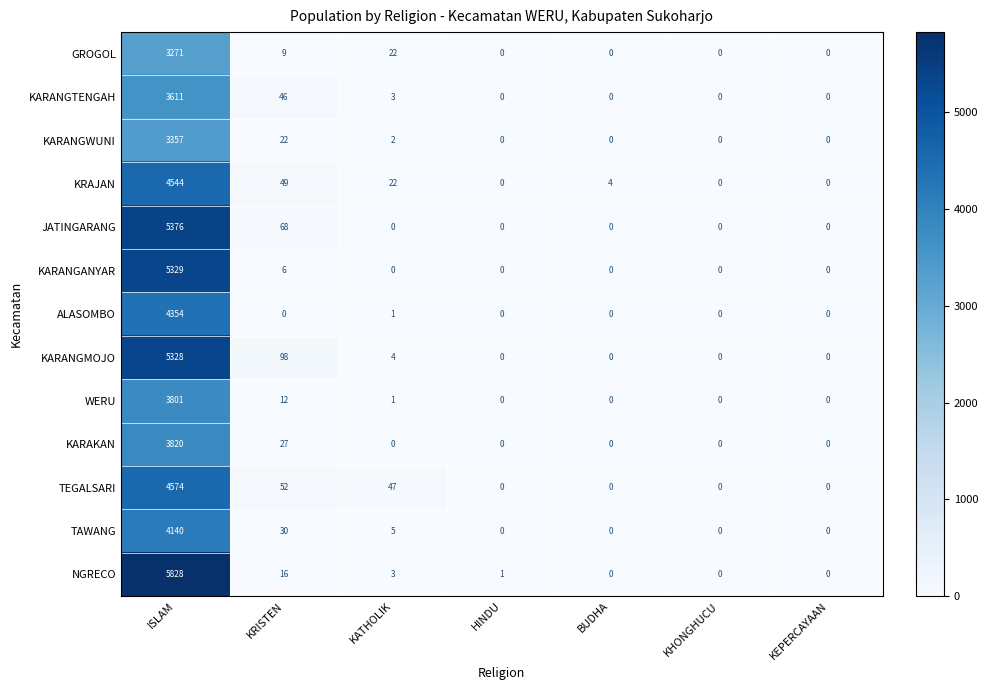

What is the sum of the WERU values at KEPERCAYAAN and ISLAM?

3801